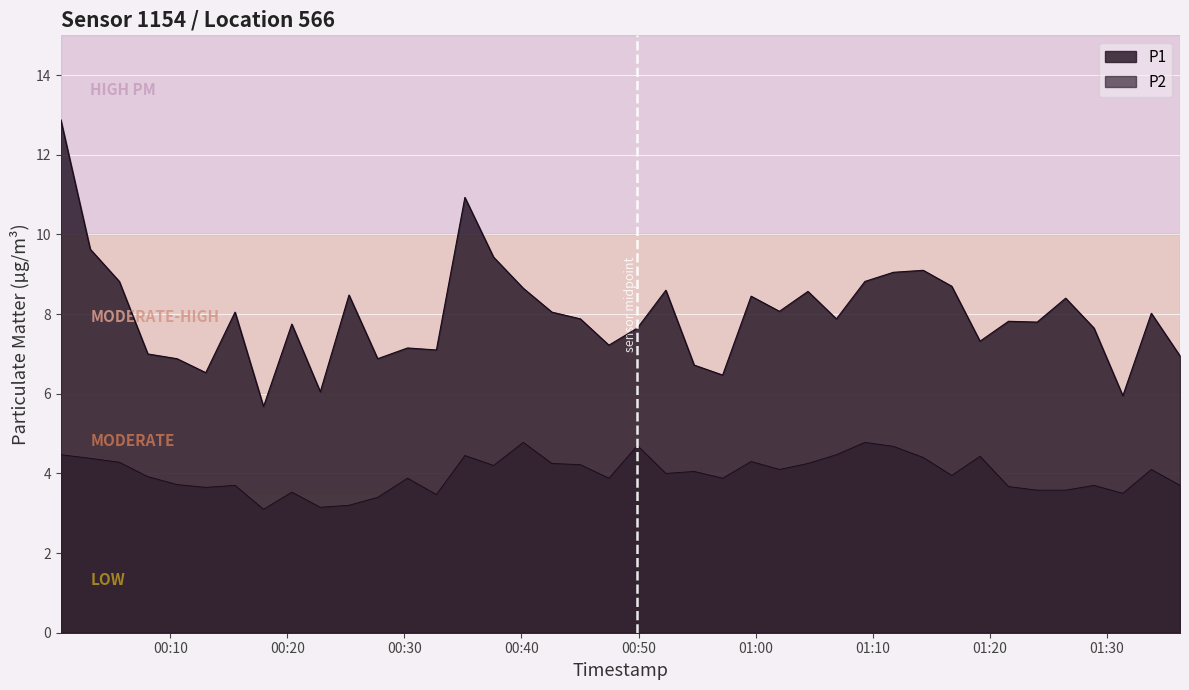

Which series has the widest spread of values?

P1